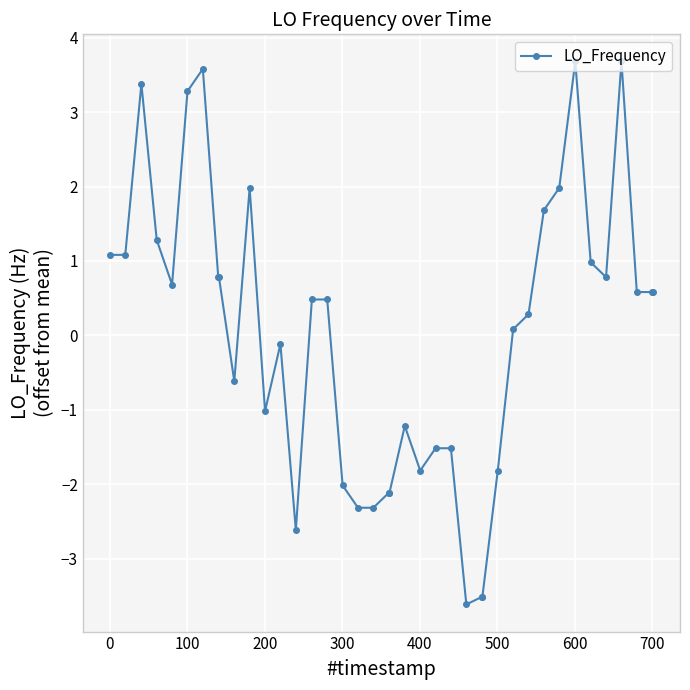

What is the difference between the second highest and minimum values?

7.3